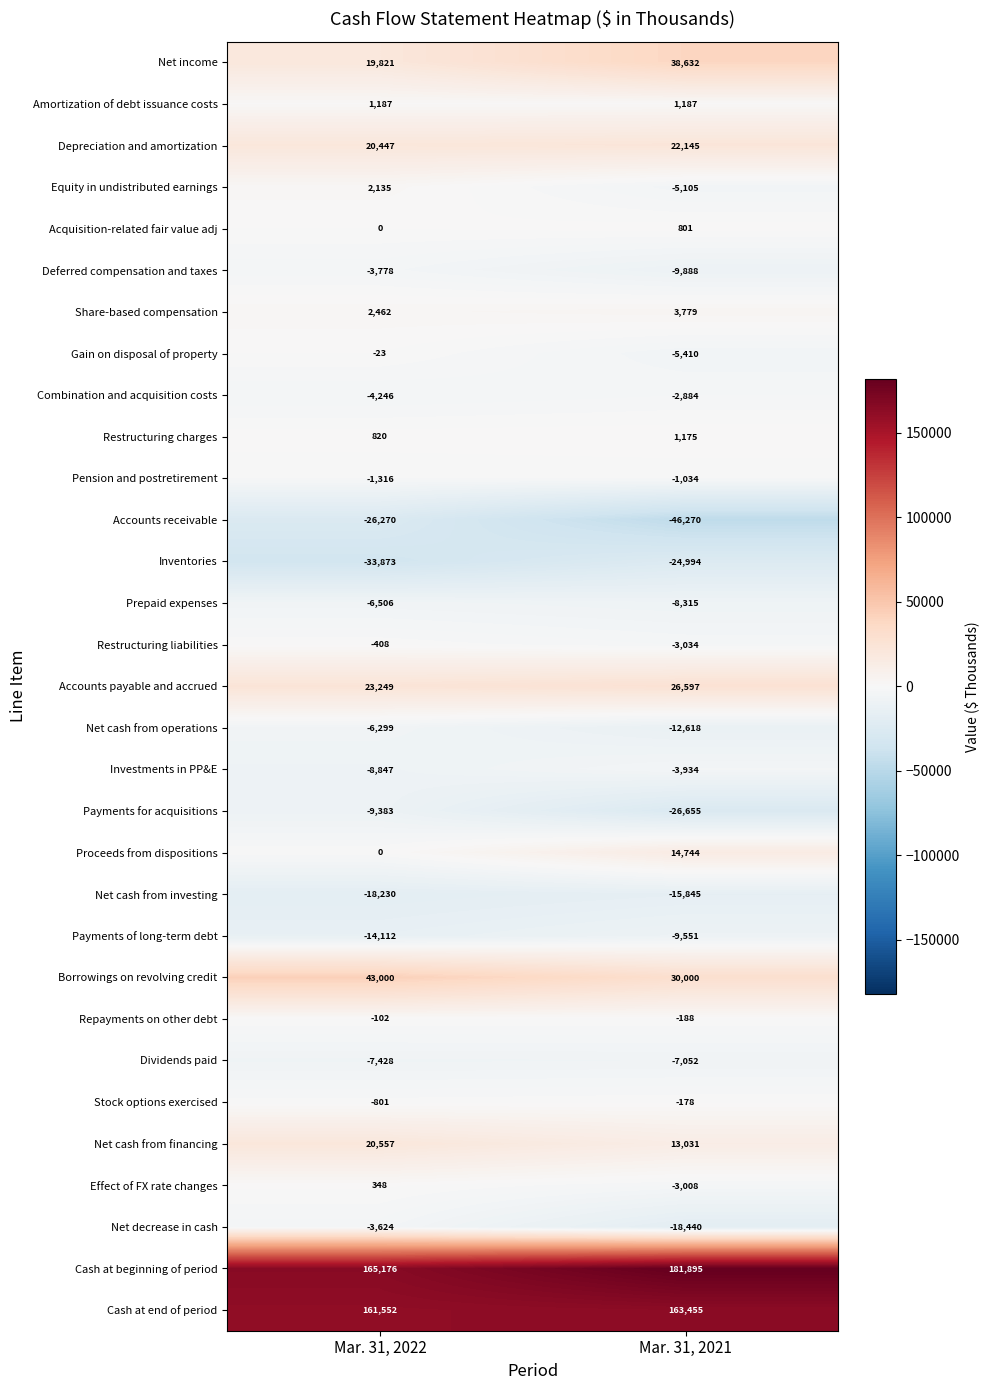

Which series has the largest total across all categories?

Cash at beginning of period